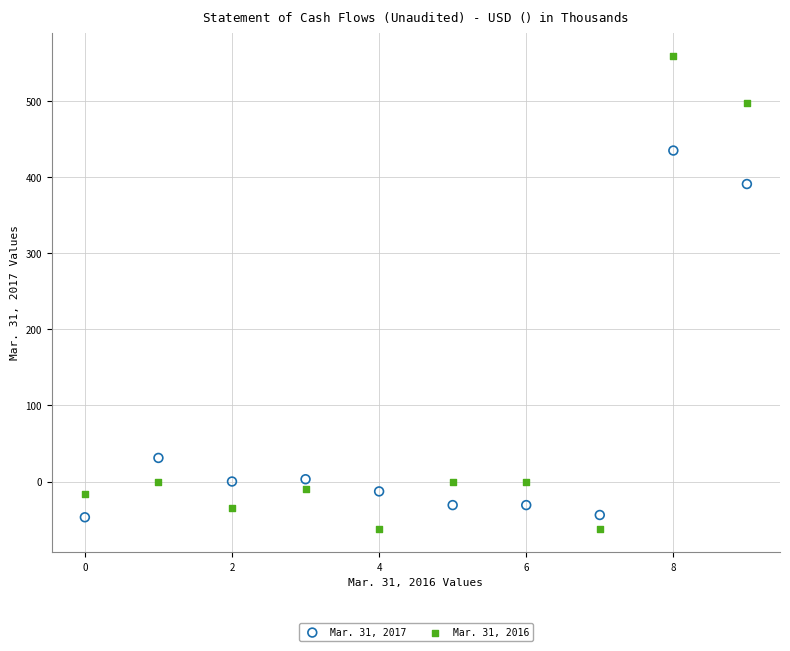

Which series reaches the maximum Y coordinate?

Mar. 31, 2016